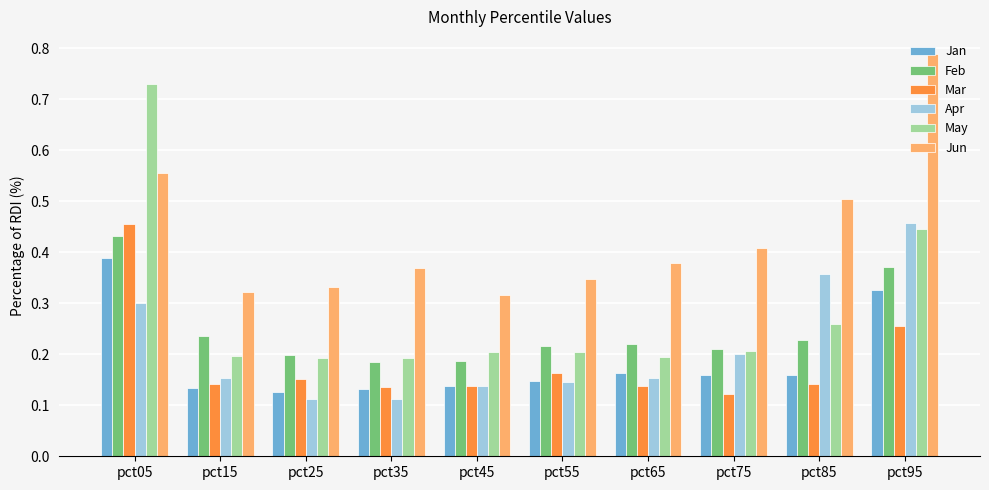

Count the Jan values in the range 0 to 1.

10